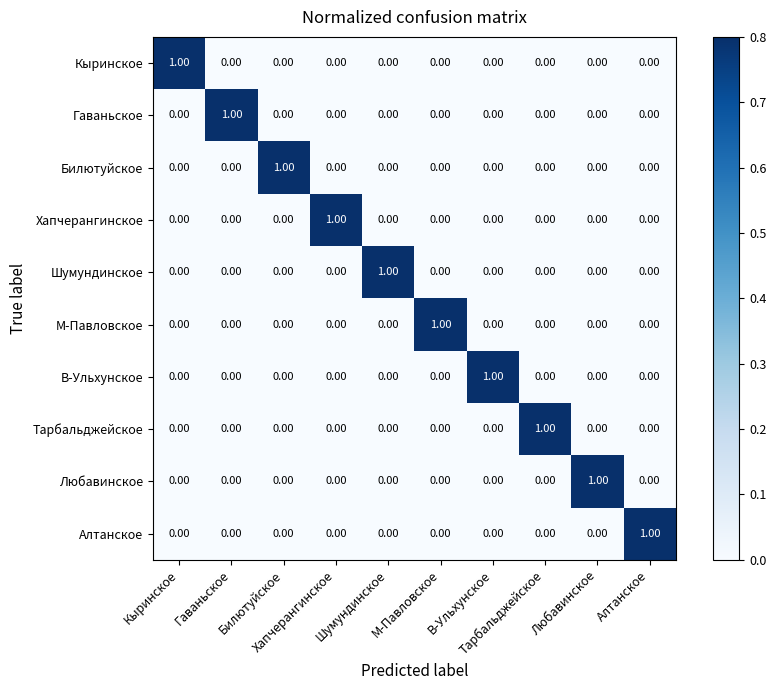

At how many categories does at least one series exceed 0?

10